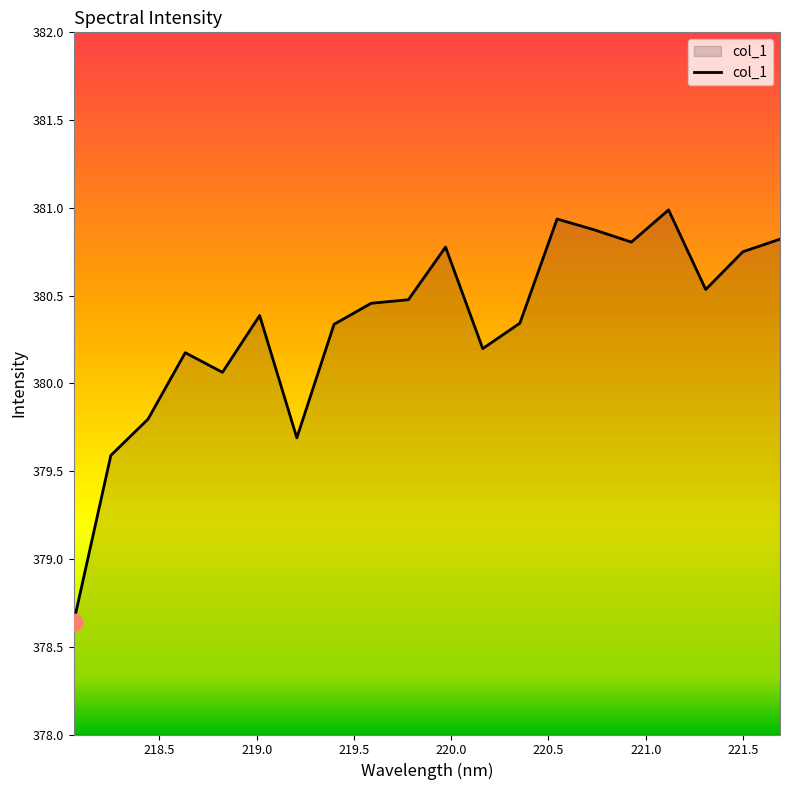

What is the smallest value displayed?

378.6